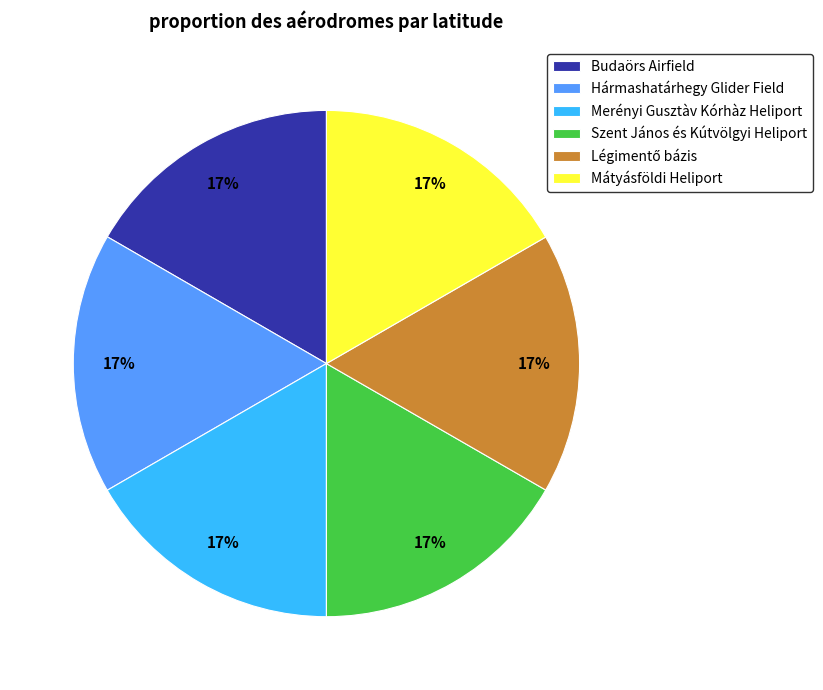

To the nearest percent, what percentage of the pie is Merényi Gusztàv Kórhàz Heliport?

17%